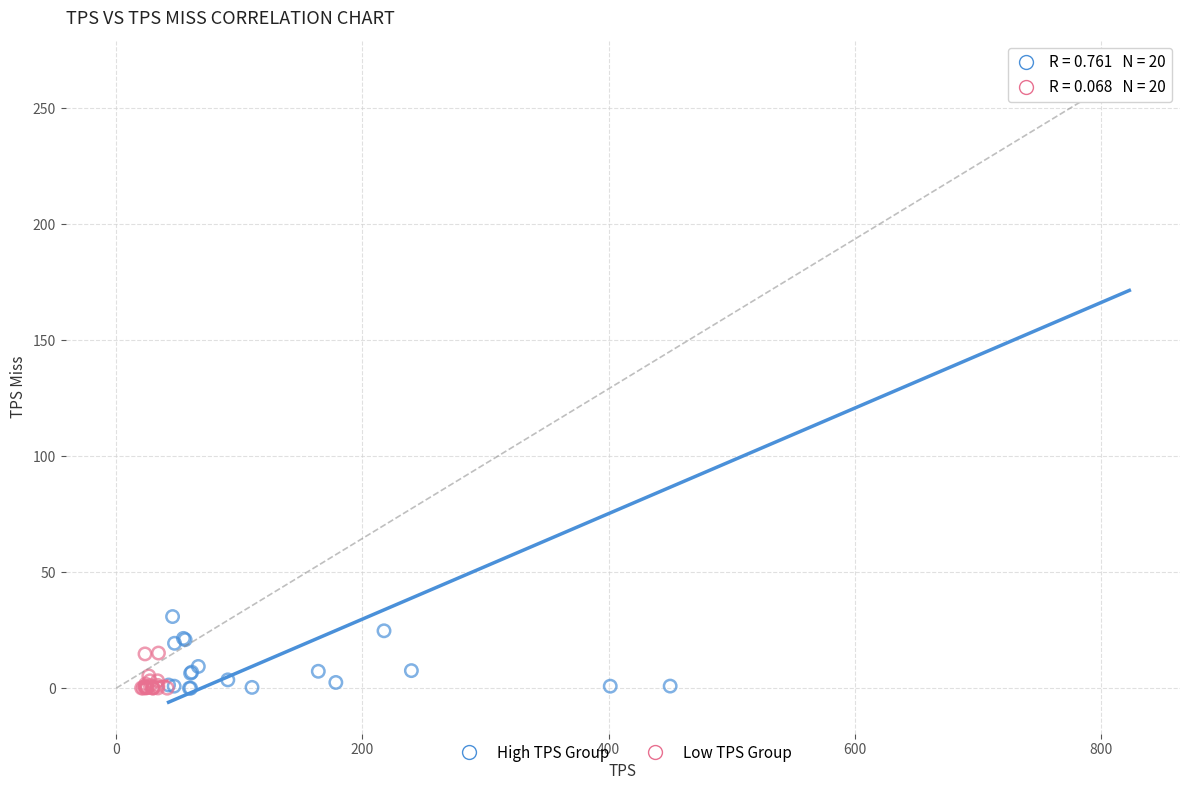

Which series has the largest Y range (max minus min)?

High TPS Group